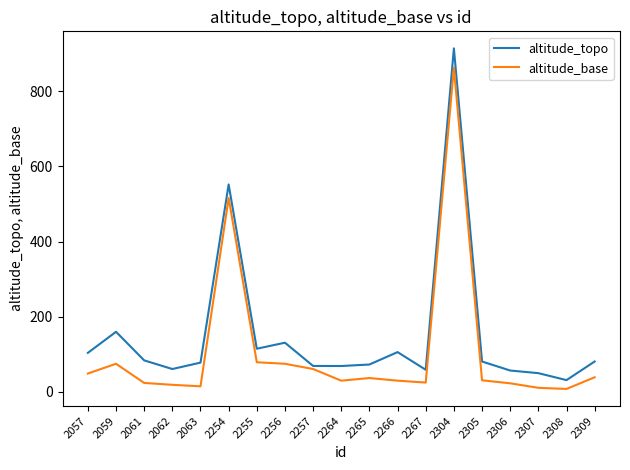

What is the total value across all series at 2267?

84.0